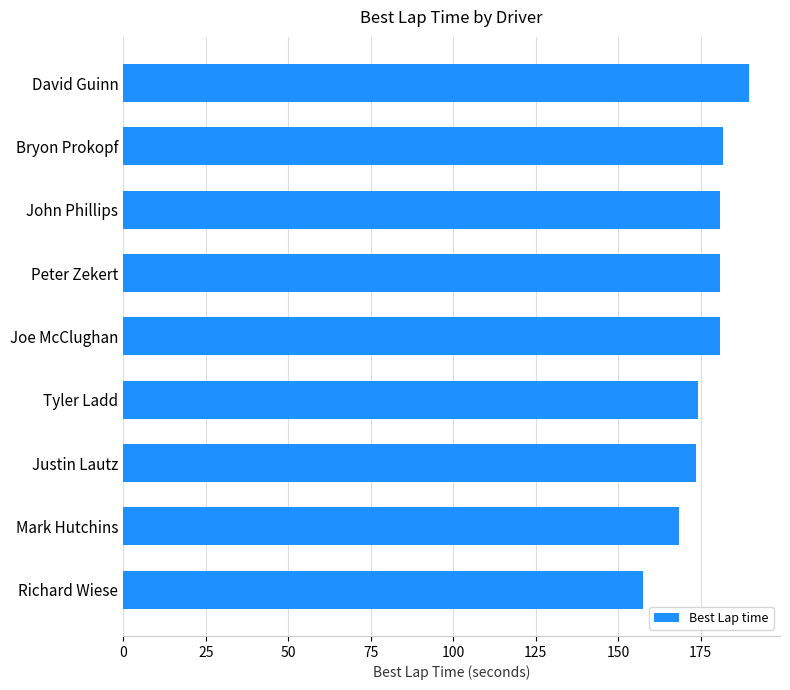

Which category has the lowest value across all series?

Richard Wiese